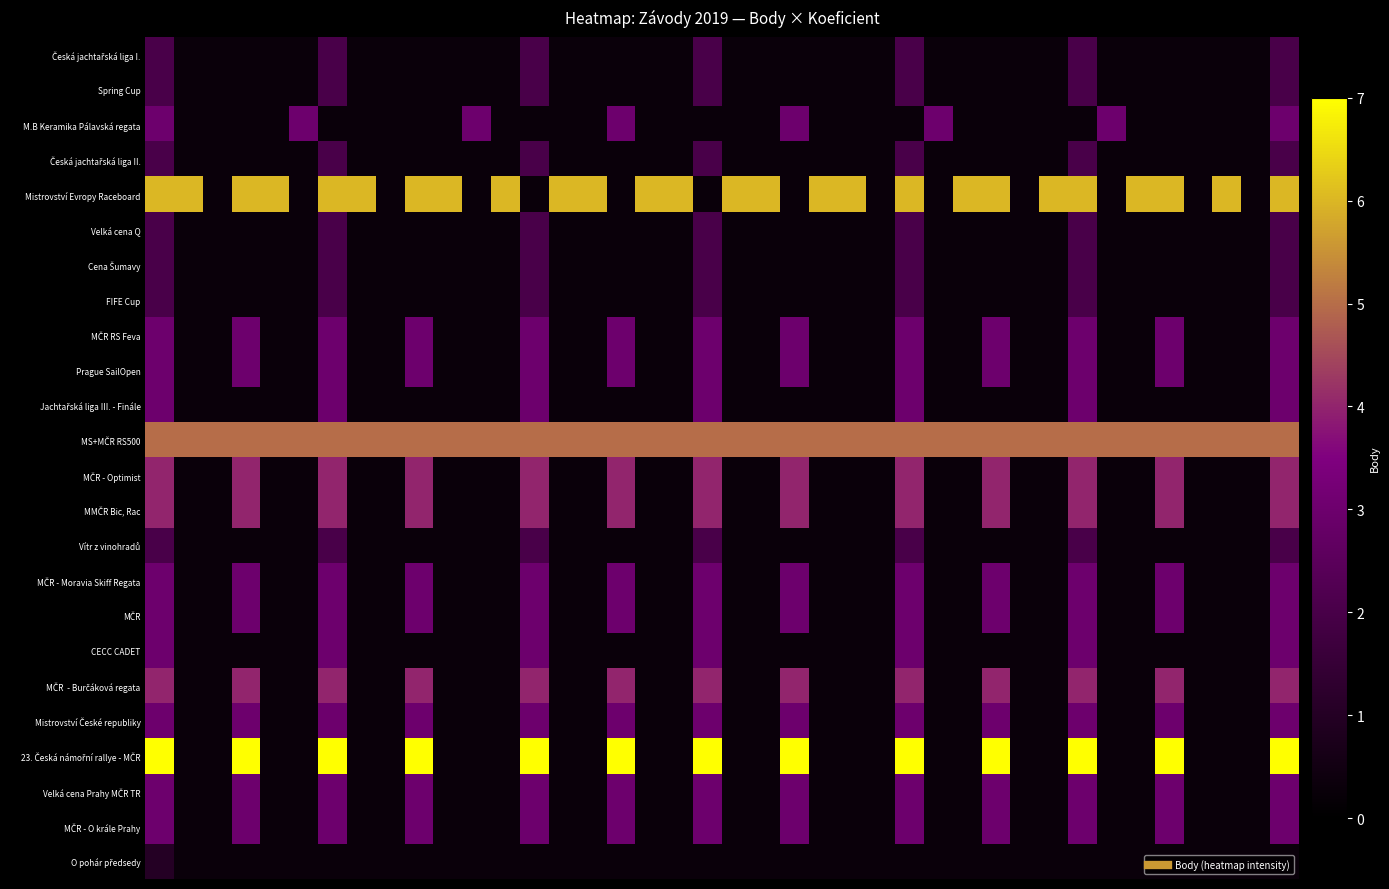

Which series has the largest range (max minus min)?

23. Česká námořní rallye - MČR